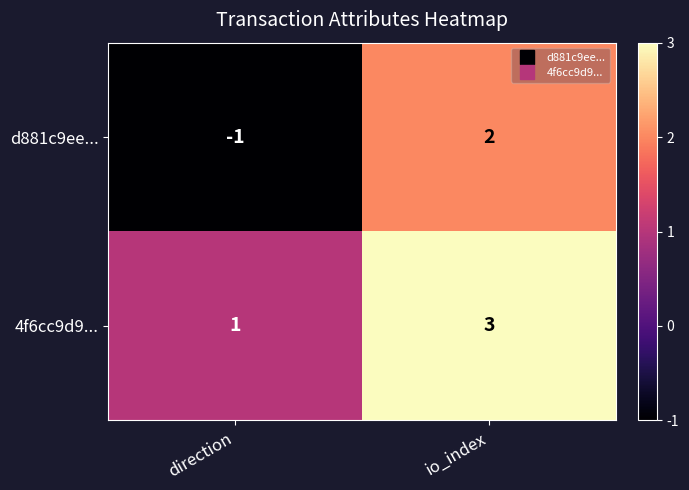

True or false: d881c9ee... has a value of 3 at io_index.

False